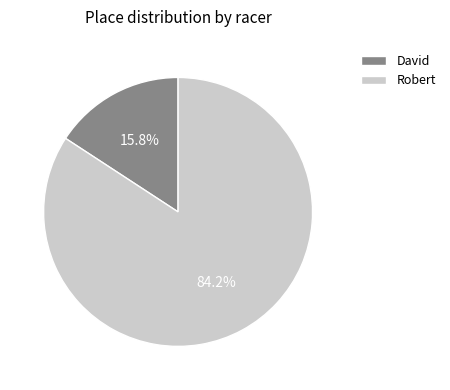

How many segments does this pie chart have?

2